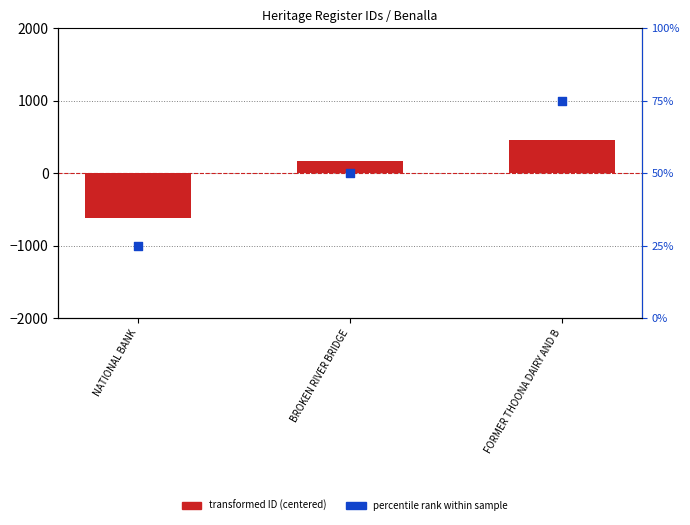

What is the total value across all series at FORMER THOONA DAIRY AND B?

534.7